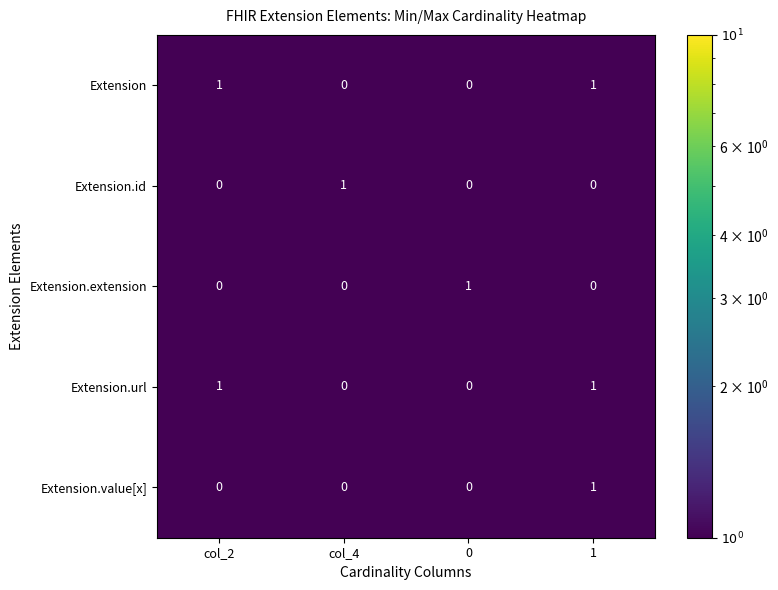

Is the value of Extension at col_4 greater than the value of Extension.id at col_4?

No